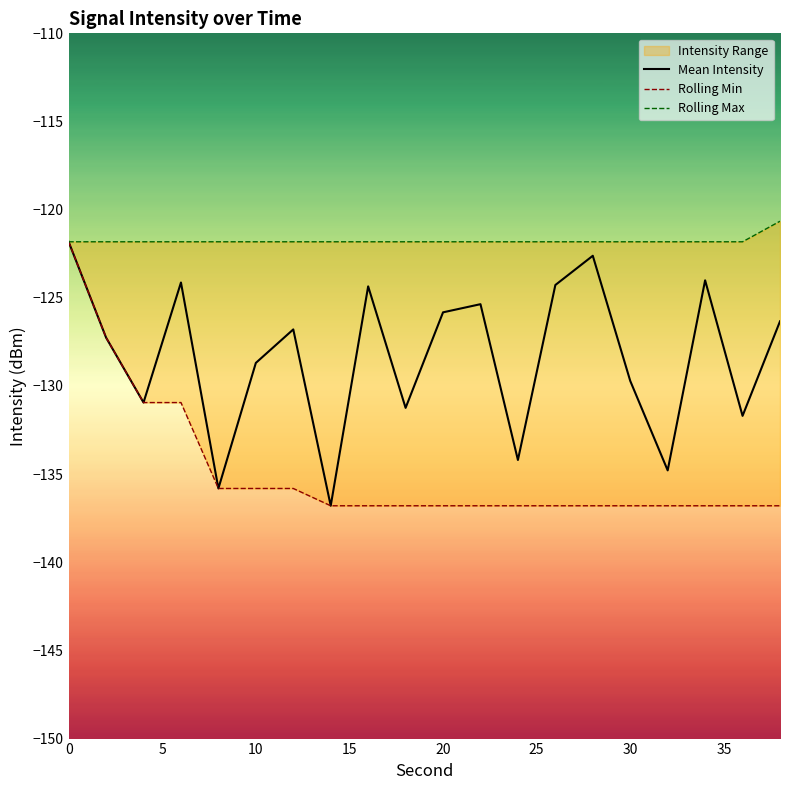

True or false: Mean Intensity has a value of -229.7 at 30.

False